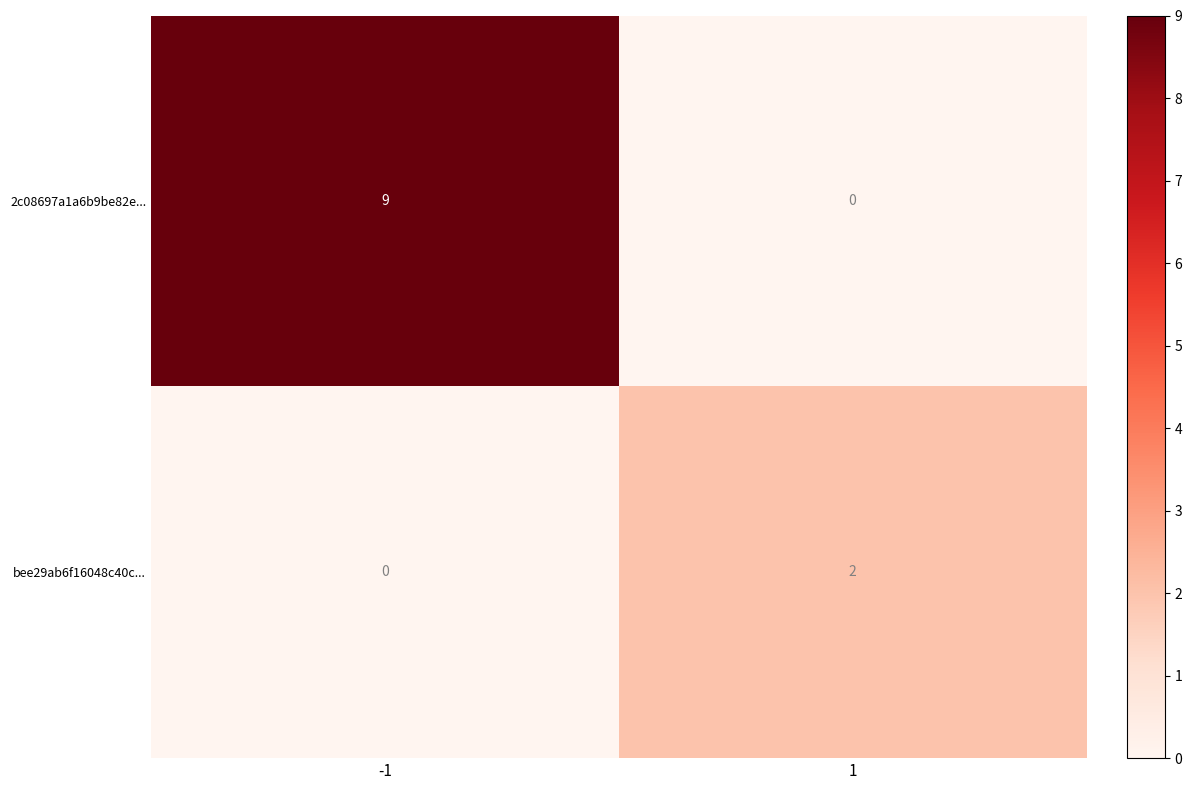

At how many categories does at least one series exceed 6?

1